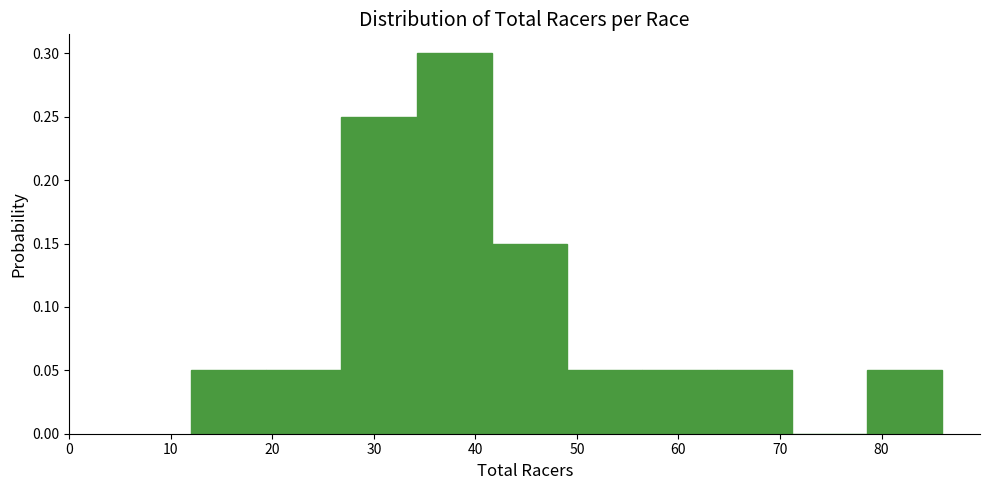

How tall is the bar that spans 41.6 to 49.0 on the x-axis? Neither the bar edges nor the heights are printed on the chart, so give them approximately, as read against the axes.

0.15